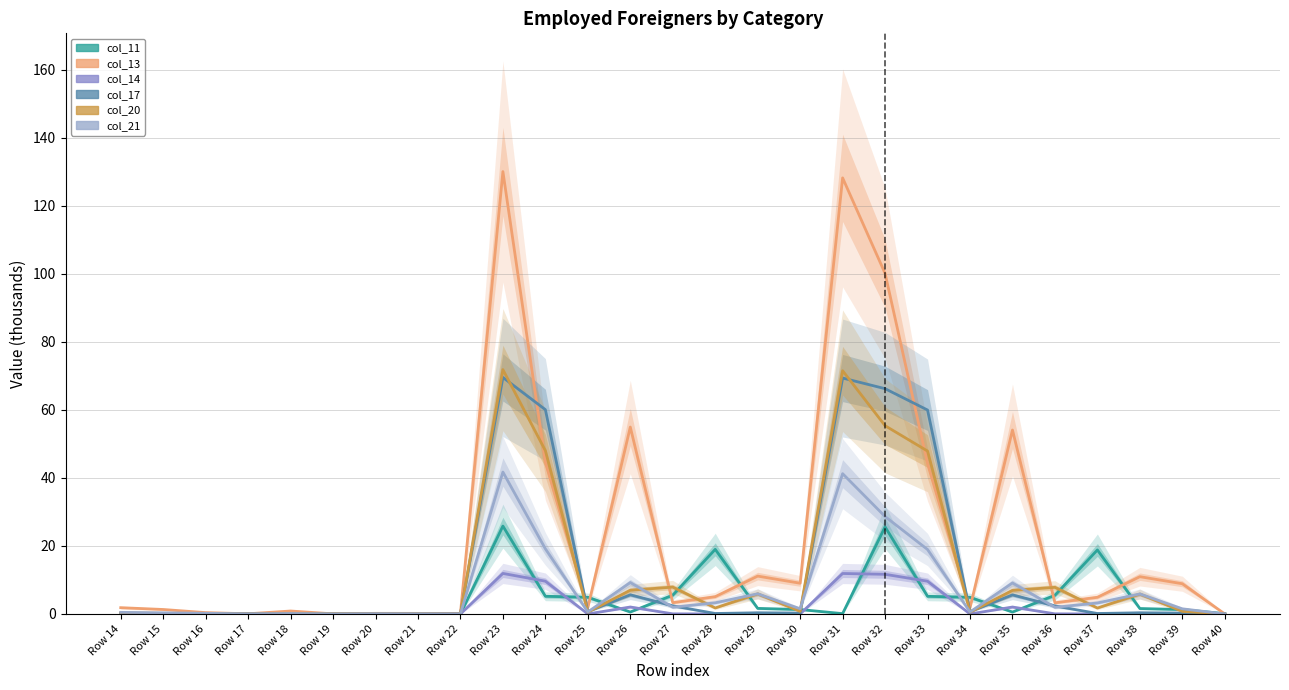

Count the number of categories in the chart.

27